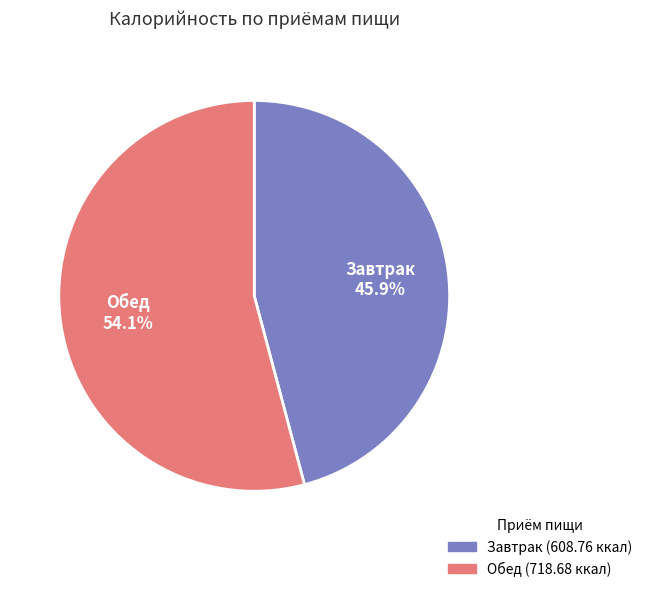

To the nearest percent, what portion does Обед represent?

54%